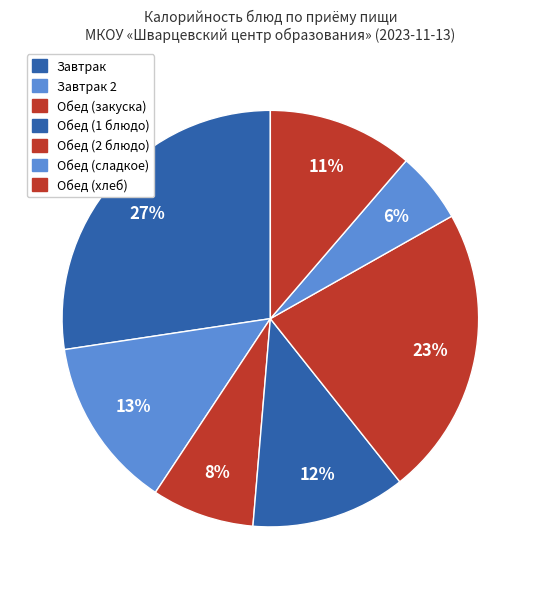

How many slices are in this pie chart?

7